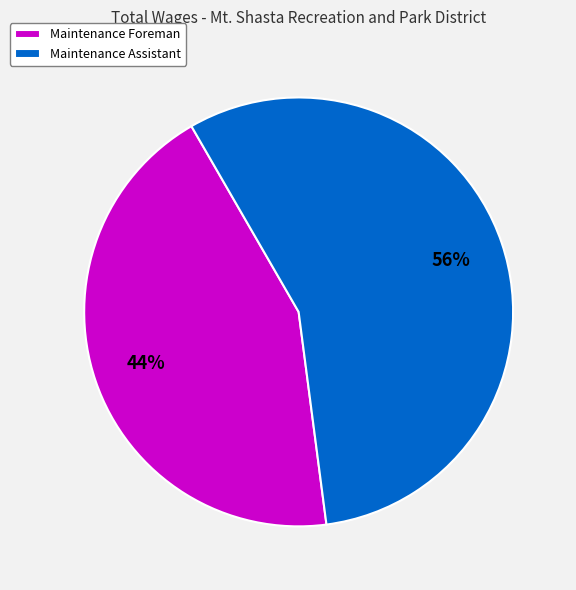

Which slice is the smallest?

Maintenance Foreman